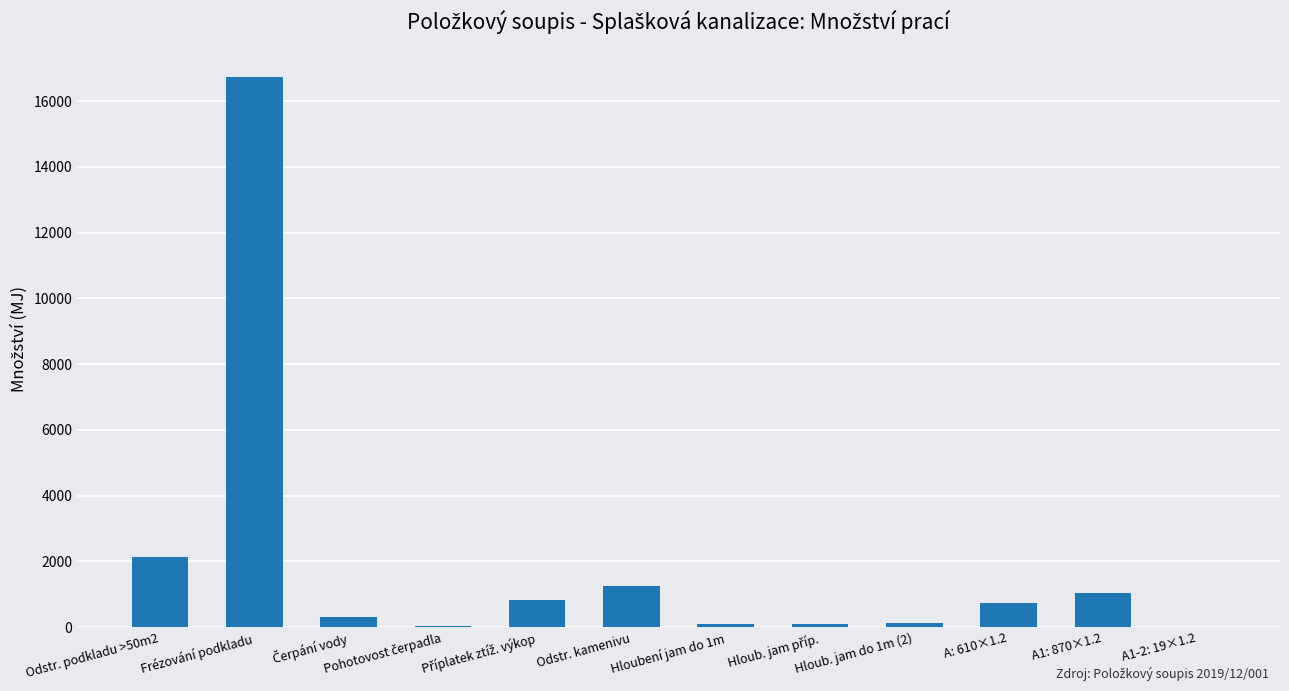

What is the sum of all values?

23406.3